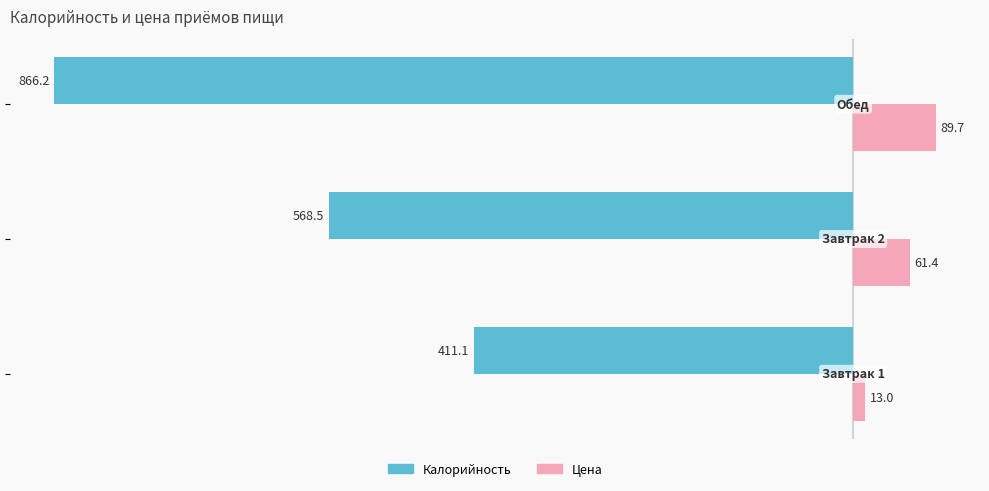

What is the average value of the Калорийность series?

-615.3